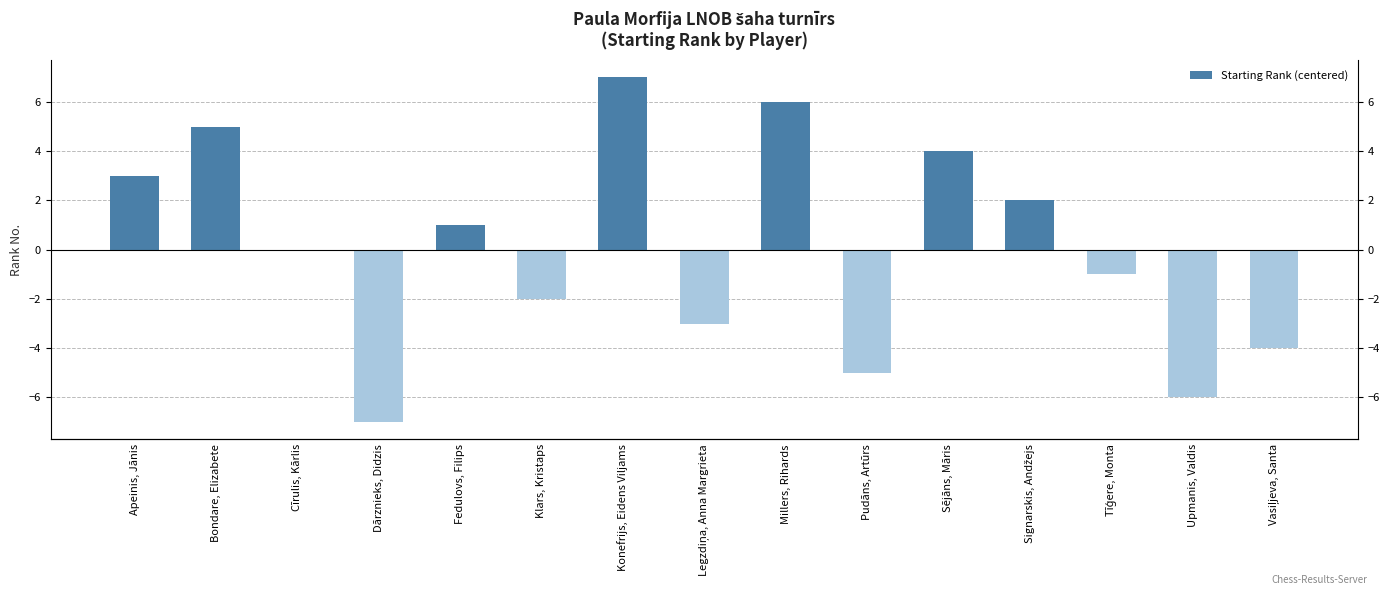

Is it true that the value at Klars, Kristaps is -3?

False